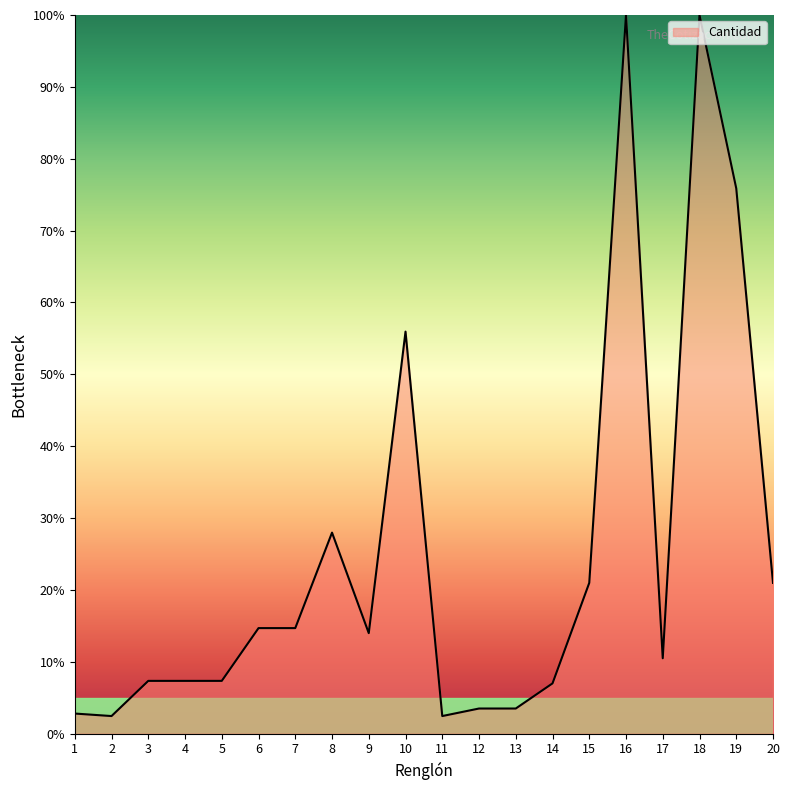

What is the smallest value displayed?

2.4